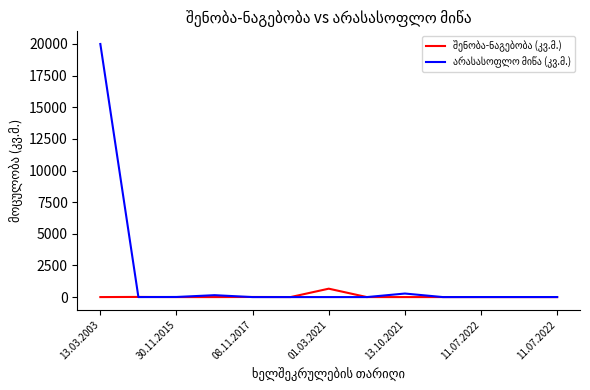

What is the greatest value displayed?

20000.0